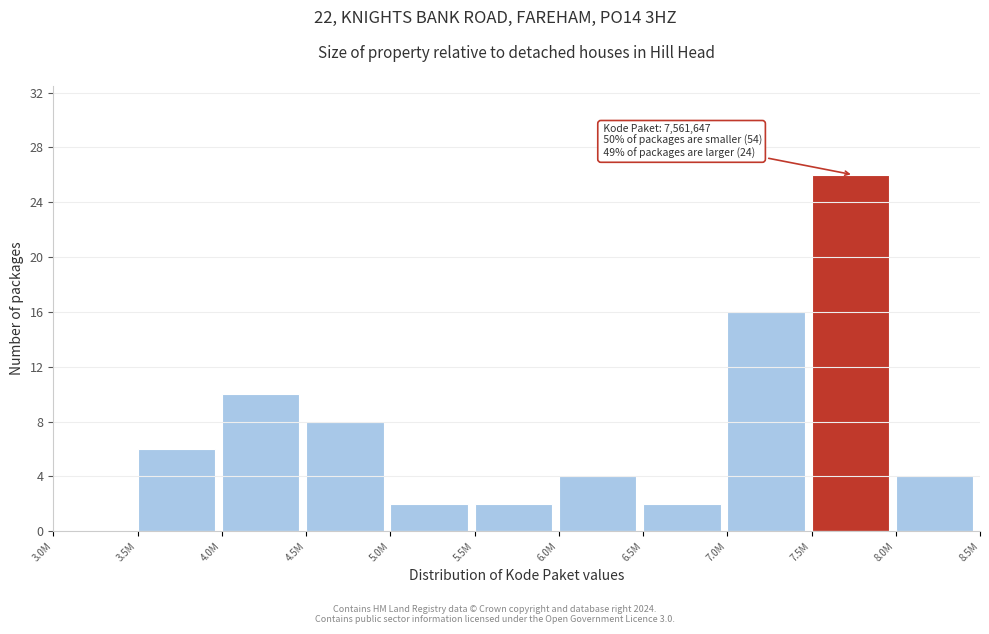

Reading right to left, list all the values displayed in this chart.

8.0M=4	7.5M=26	7.0M=16	6.5M=2	6.0M=4	5.5M=2	5.0M=2	4.5M=8	4.0M=10	3.5M=6	3.0M=0